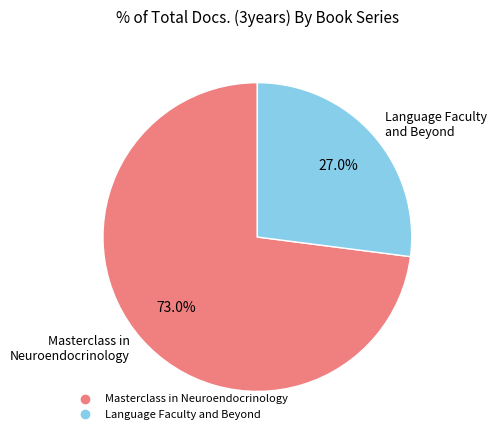

Combined, do Language Faculty and Beyond and Masterclass in Neuroendocrinology account for over 50%?

Yes